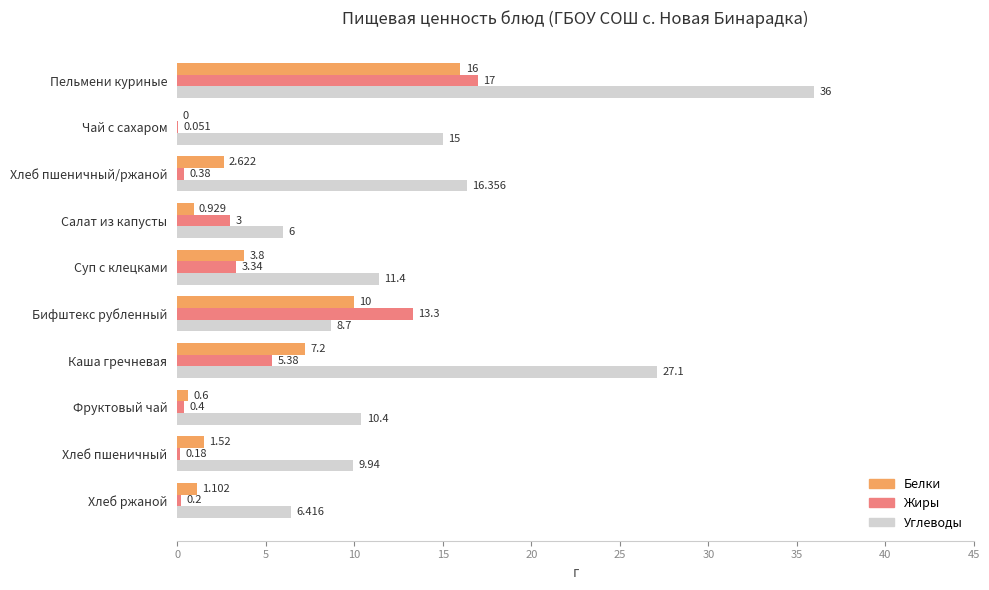

At which label does Углеводы reach its peak?

Пельмени куриные